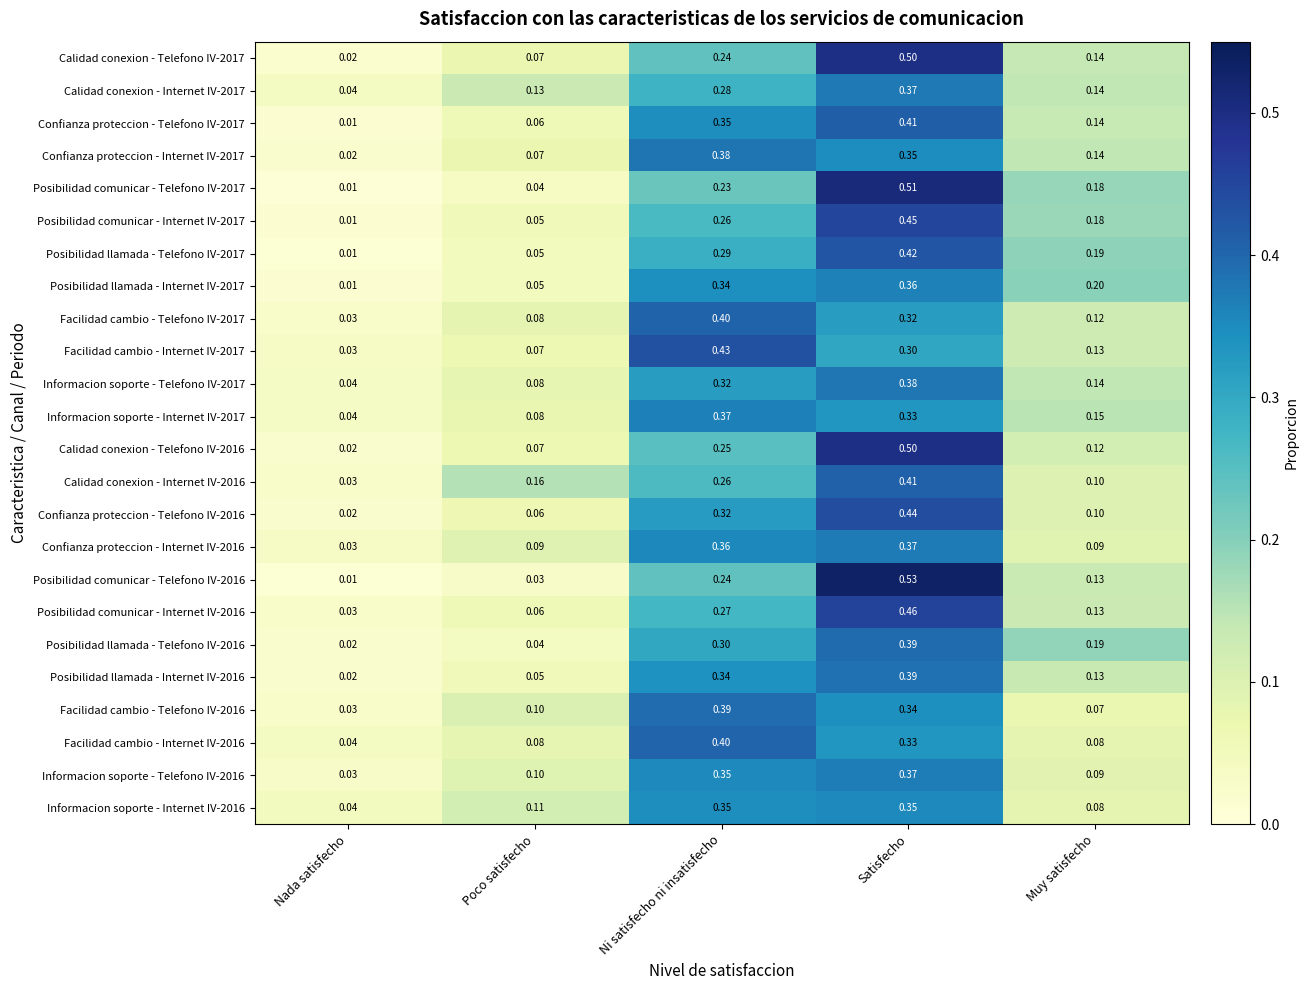

Where is Calidad conexion - Telefono IV-2017 nearest to the value 0?

Nada satisfecho